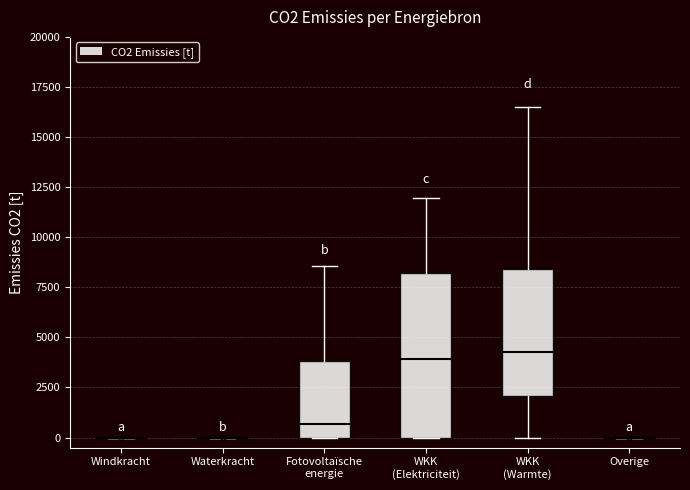

Reading left to right, read every box against the y-axis: the position of its median line, the range the box covers, and the ends of its whiskers. The values are not printed on the chart, so give them approximately, as read against the axis.

Windkracht: box collapsed to a line at 0, whiskers 0 to 0
Waterkracht: box collapsed to a line at 0, whiskers 0 to 0
Fotovoltaïsche energie: median 500, box 0 to 4000, whiskers 0 to 8500
WKK (Elektriciteit): median 4000, box 0 to 8000, whiskers 0 to 12000
WKK (Warmte): median 4500, box 2000 to 8500, whiskers 0 to 16500
Overige: box collapsed to a line at 0, whiskers 0 to 0